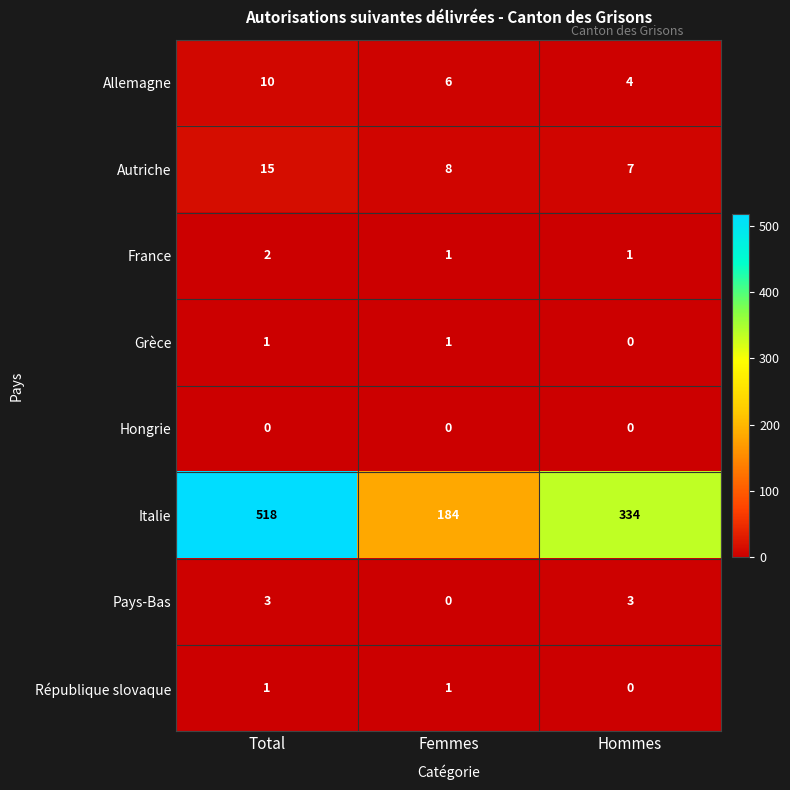

At which category is the sum across all series the highest?

Total